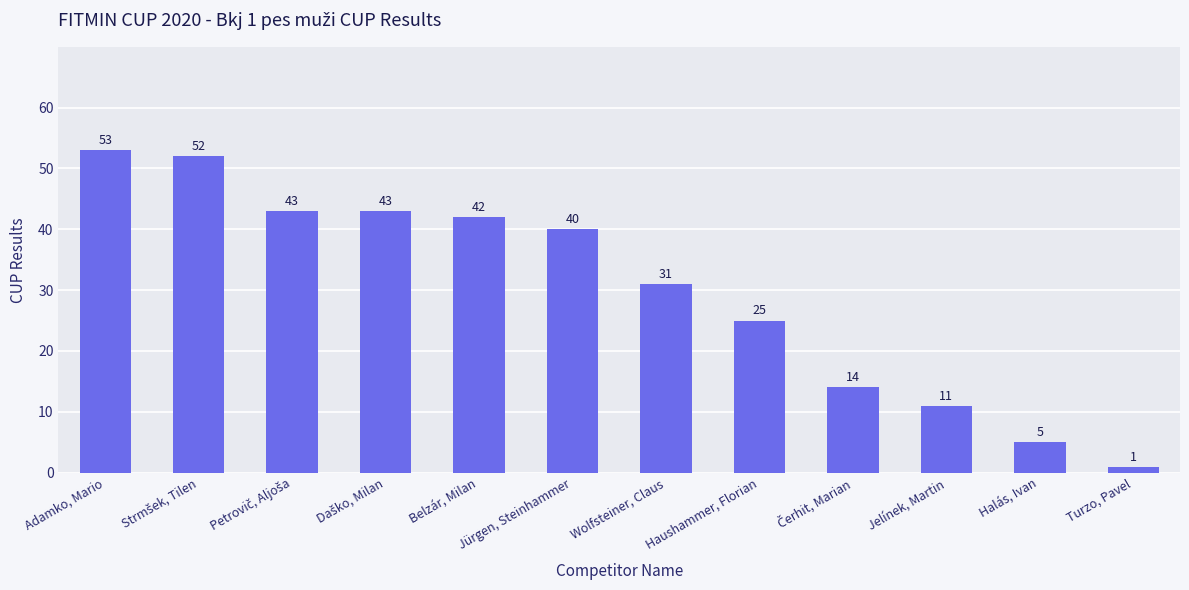

The value at Wolfsteiner, Claus is 54. True or false?

False